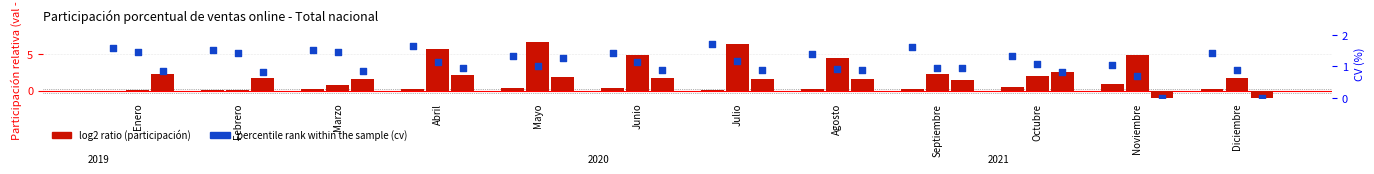

At how many categories does at least one series exceed 4?

6